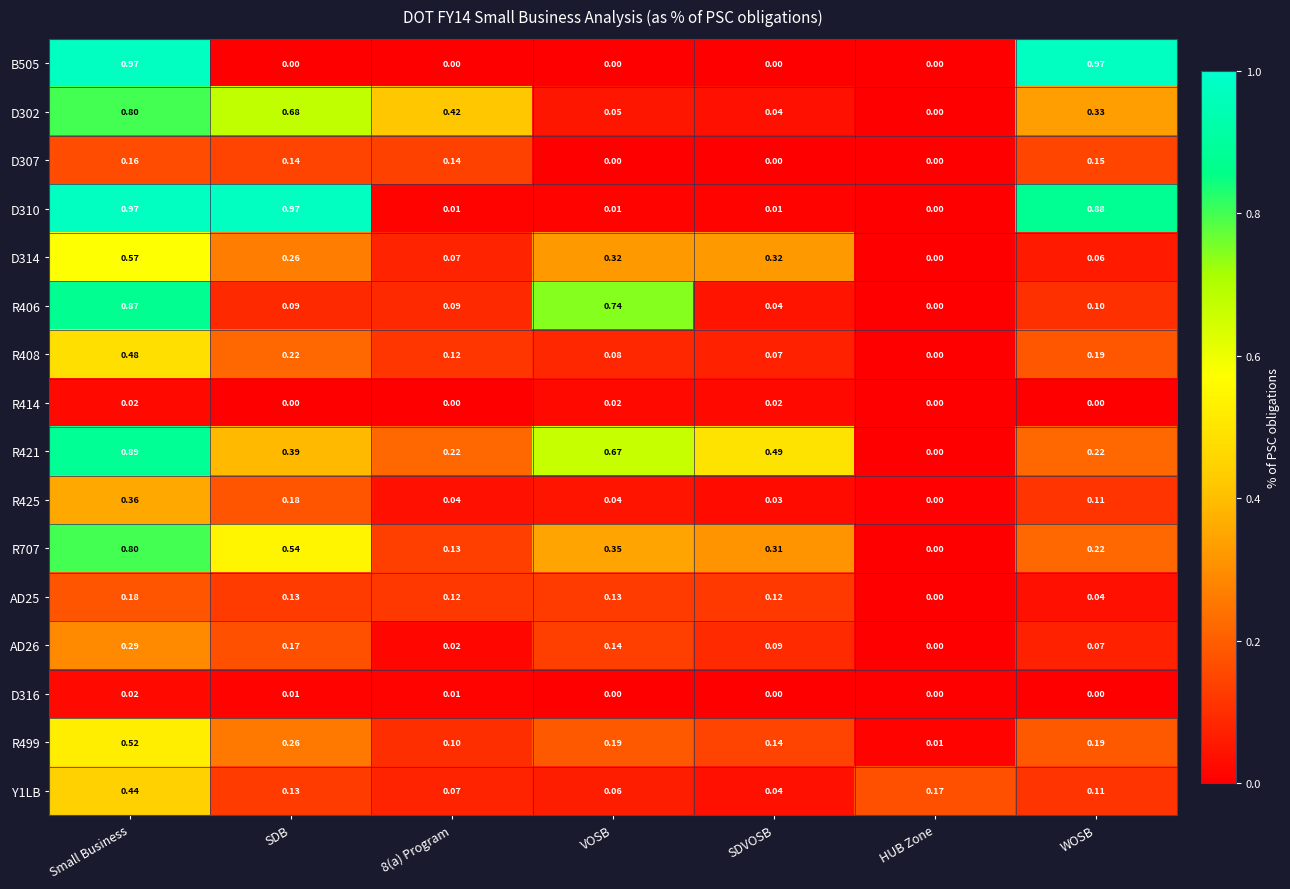

Which category has the highest value in the D314 series?

Small Business